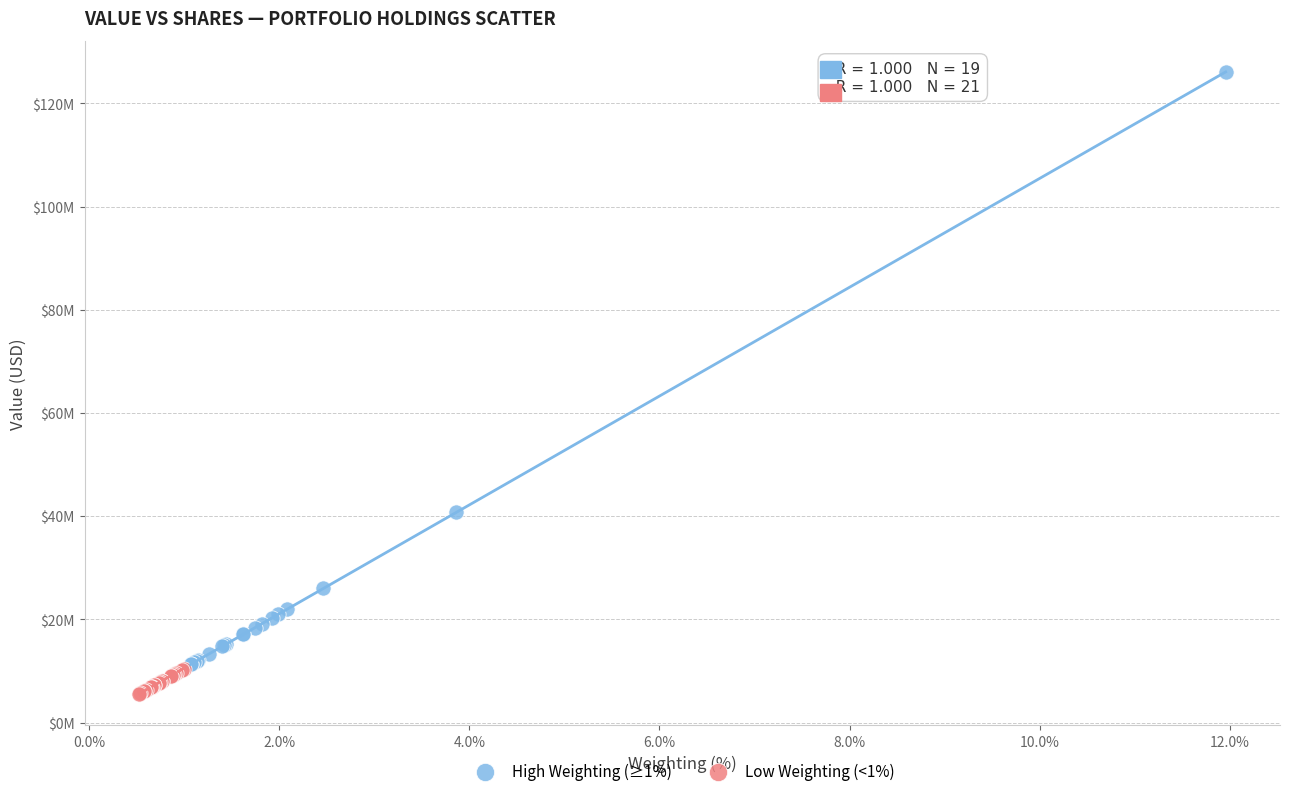

Which series reaches the minimum Y coordinate?

Low Weighting (<1%)